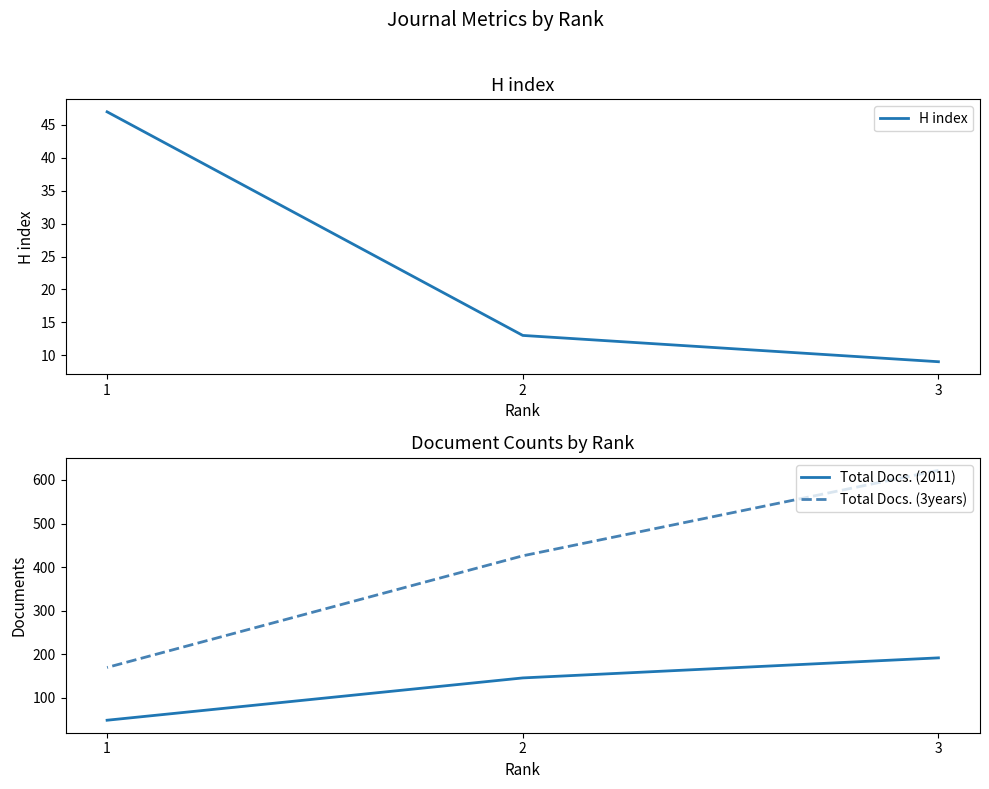

At which category does the chart reach its minimum across all series?

3